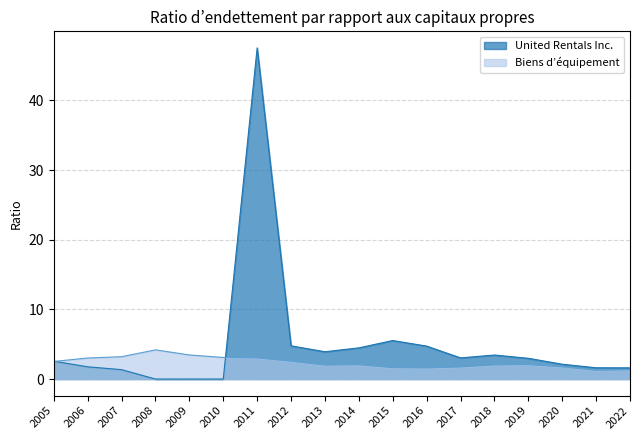

True or false: United Rentals Inc. and Biens d’équipement cross at least once.

True